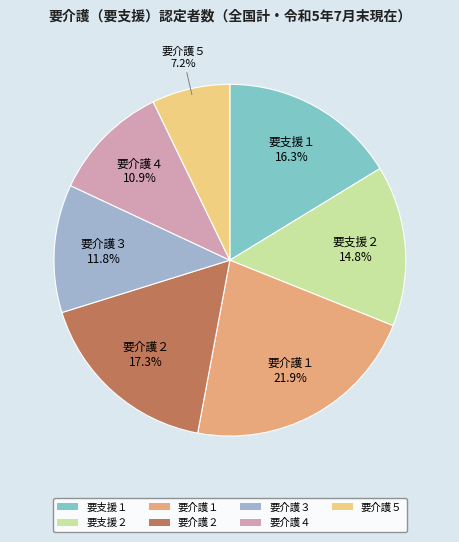

Count the number of slices in the pie.

7